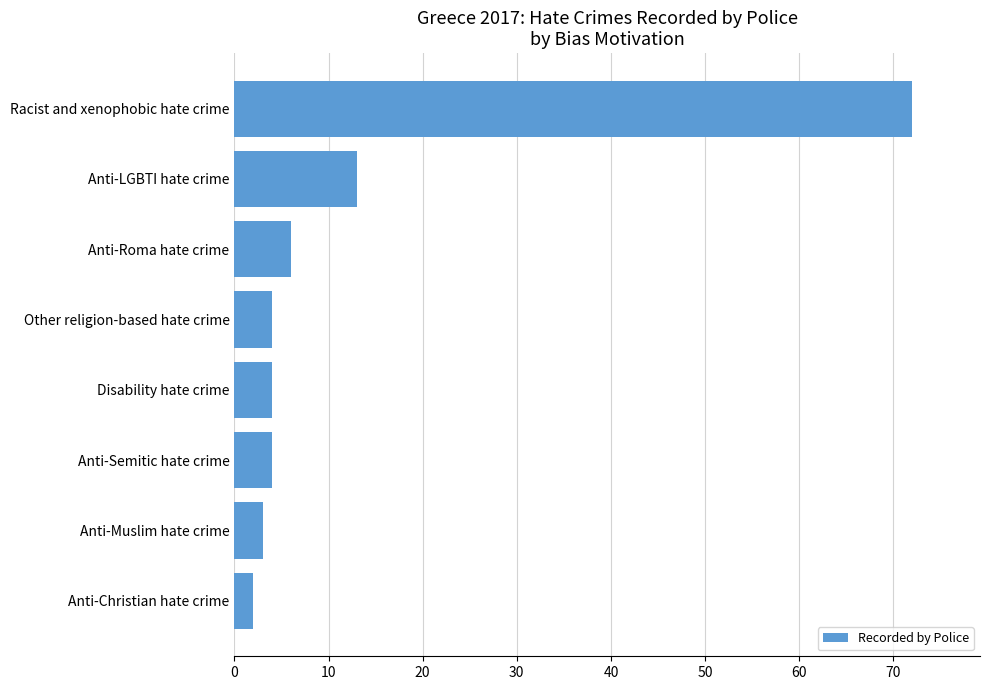

What is the change in value from Other religion-based hate crime to Racist and xenophobic hate crime?

+68